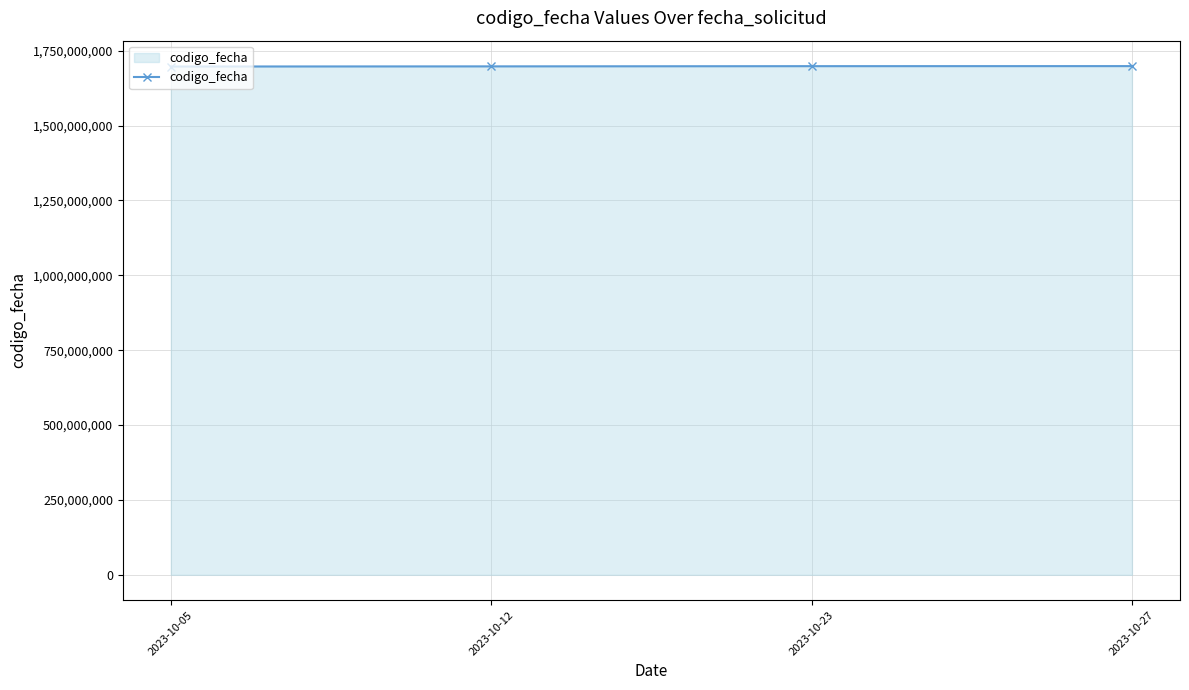

What is the average value?

1697812185